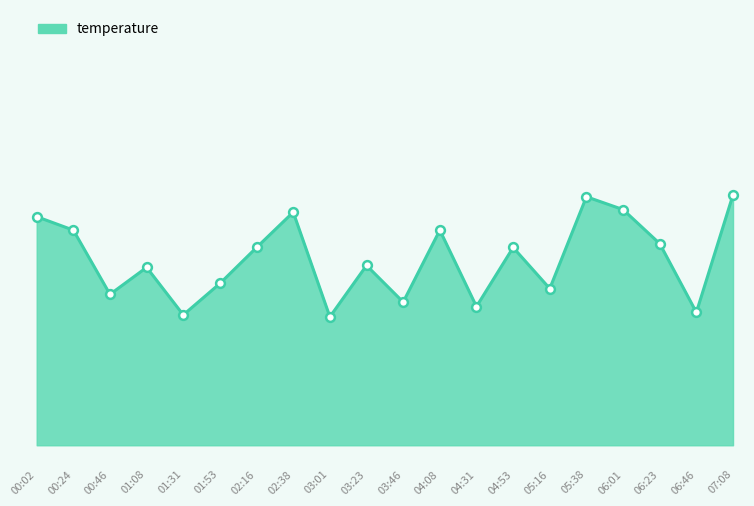

Between 01:08 and 04:31, which is larger?

01:08